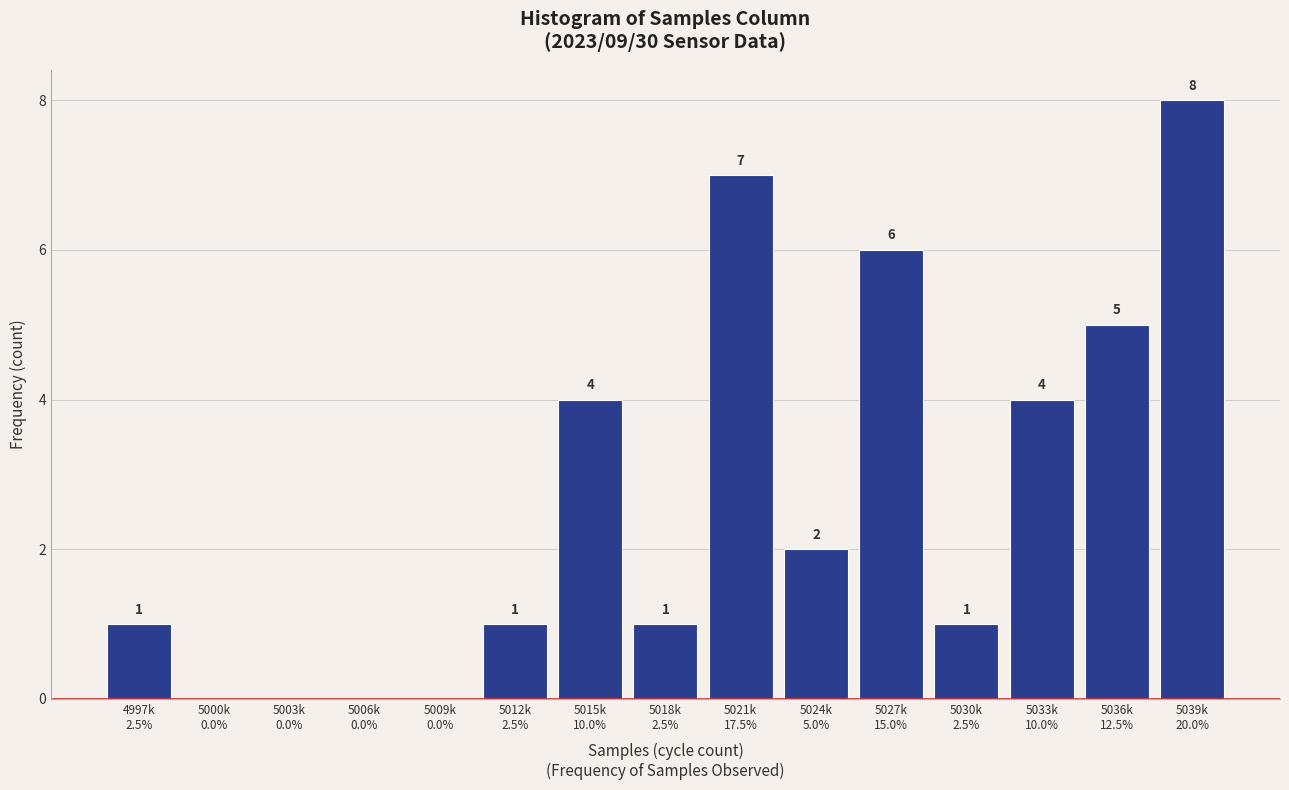

What is the maximum value shown in the chart?

8